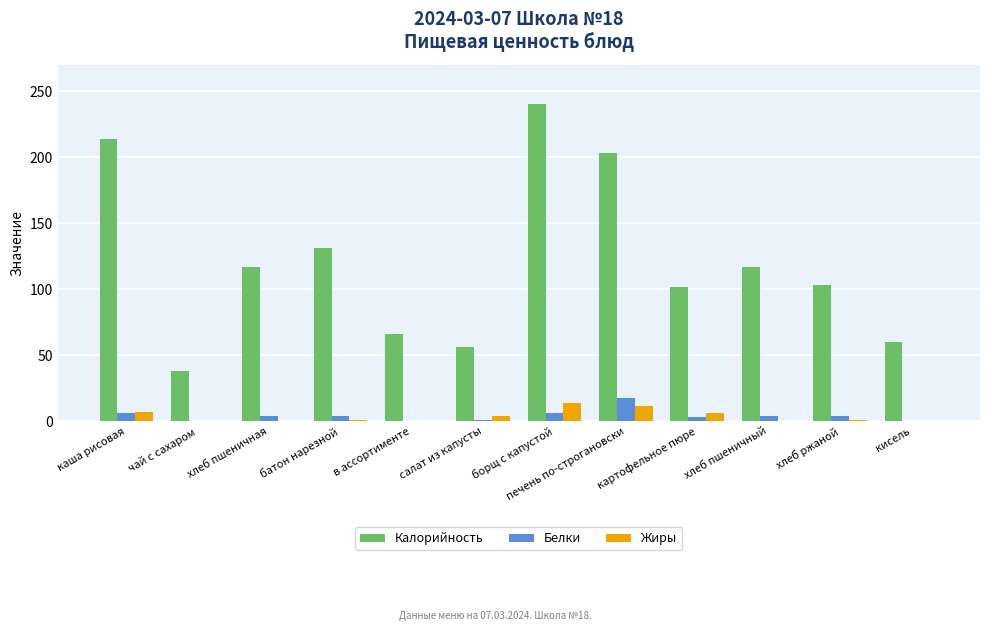

What is the average value of the Жиры series?

4